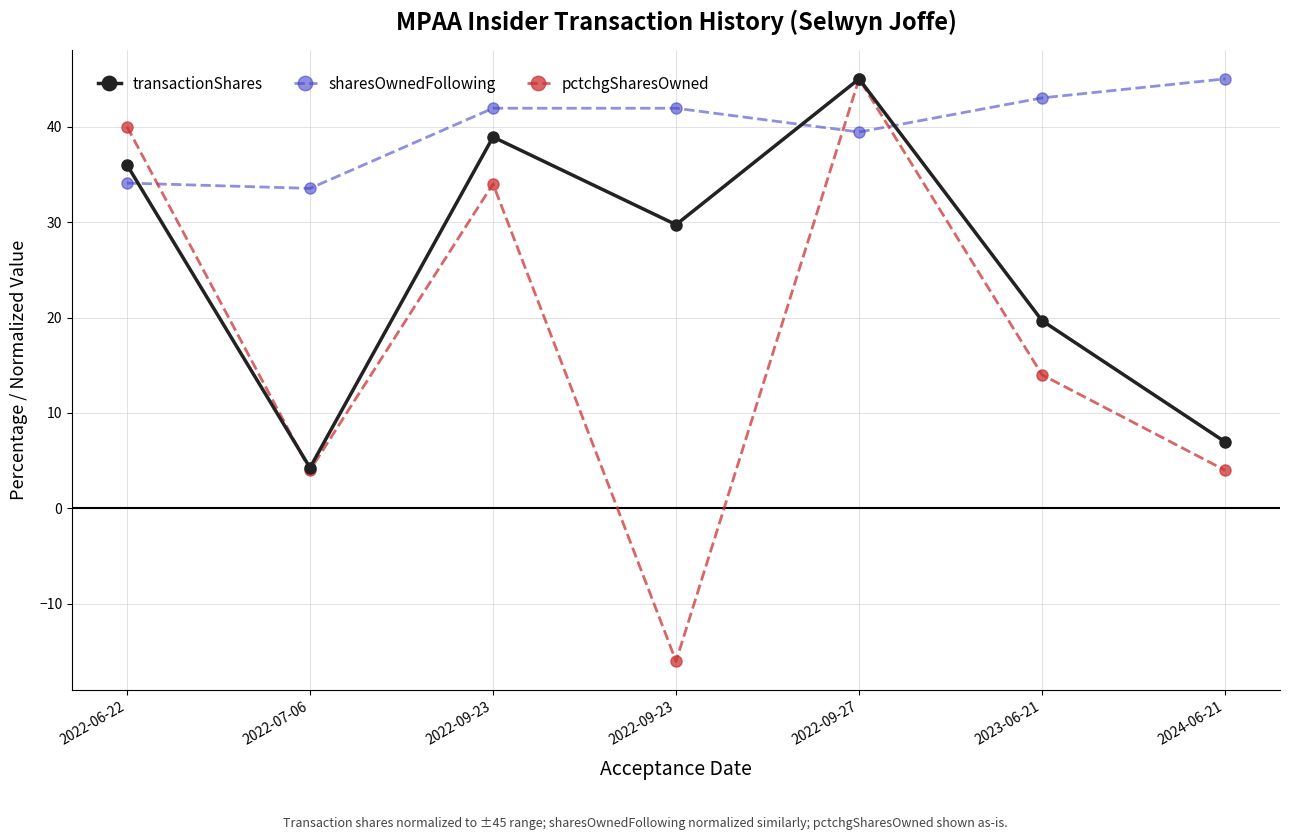

At which label does sharesOwnedFollowing first exceed 41?

2022-09-23